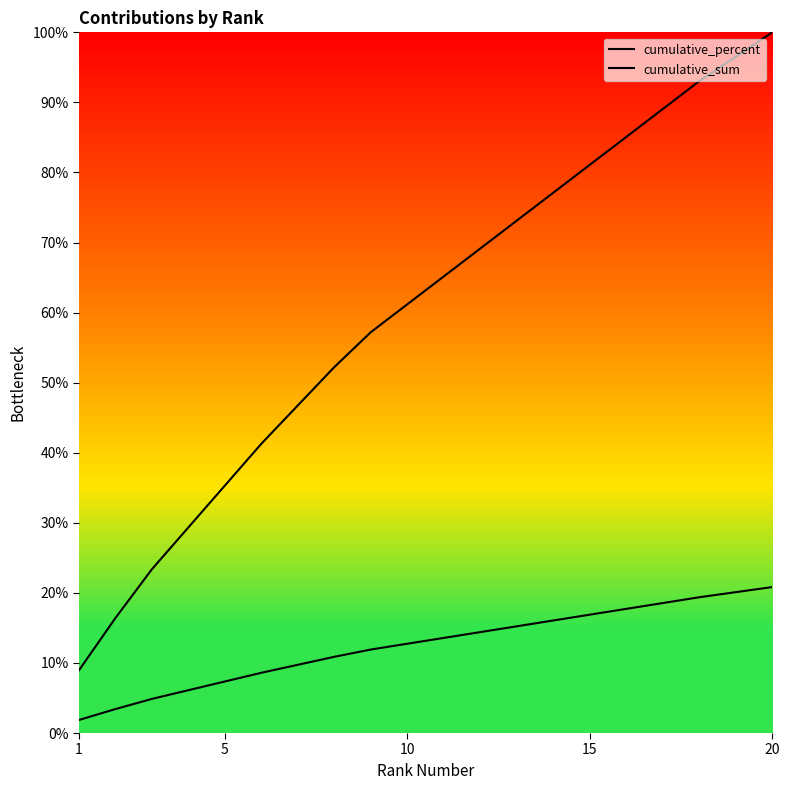

How many lines are shown in the chart?

2